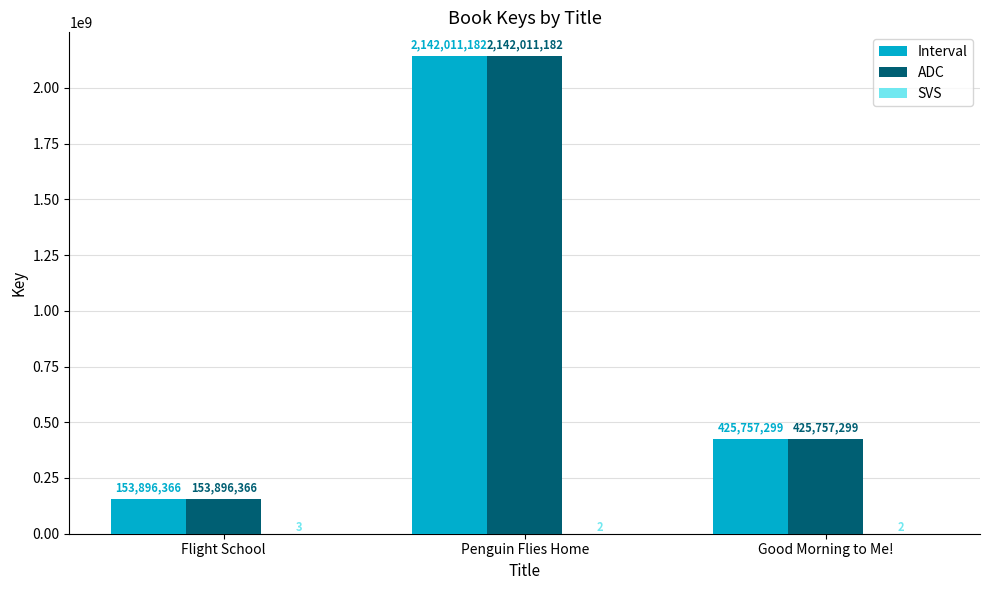

What is the sum of the Interval values at Good Morning to Me! and Penguin Flies Home?

2567768481